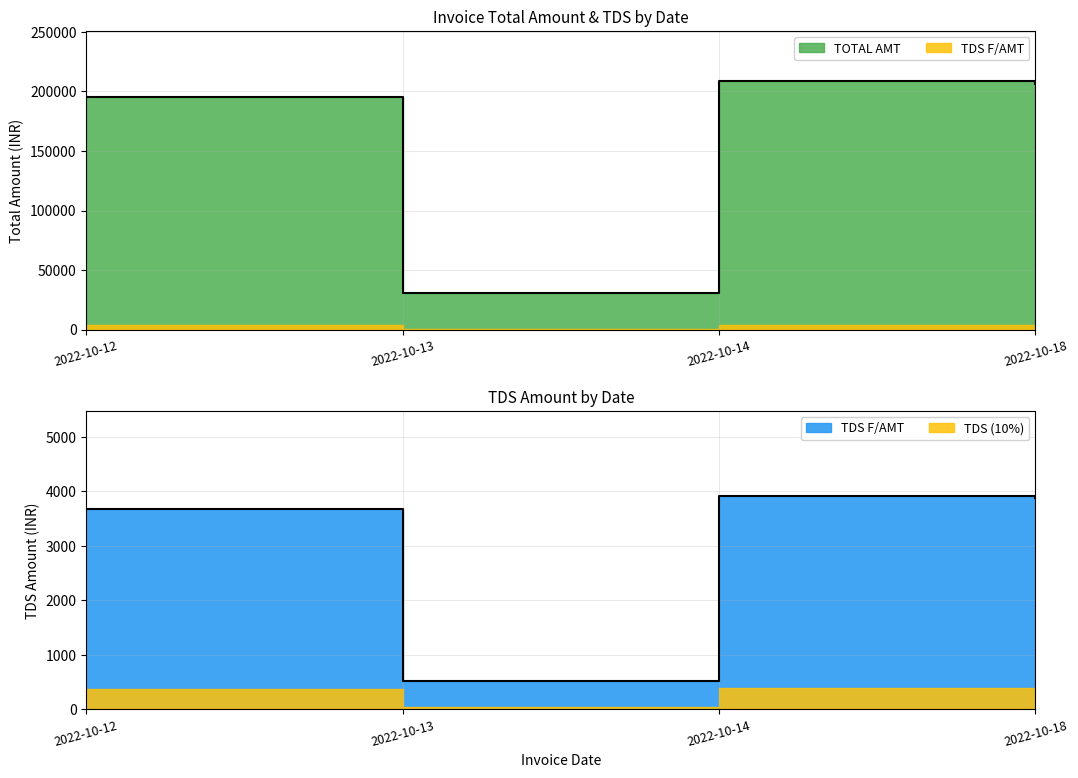

What is the lowest value of the TDS F/AMT series?

527.0